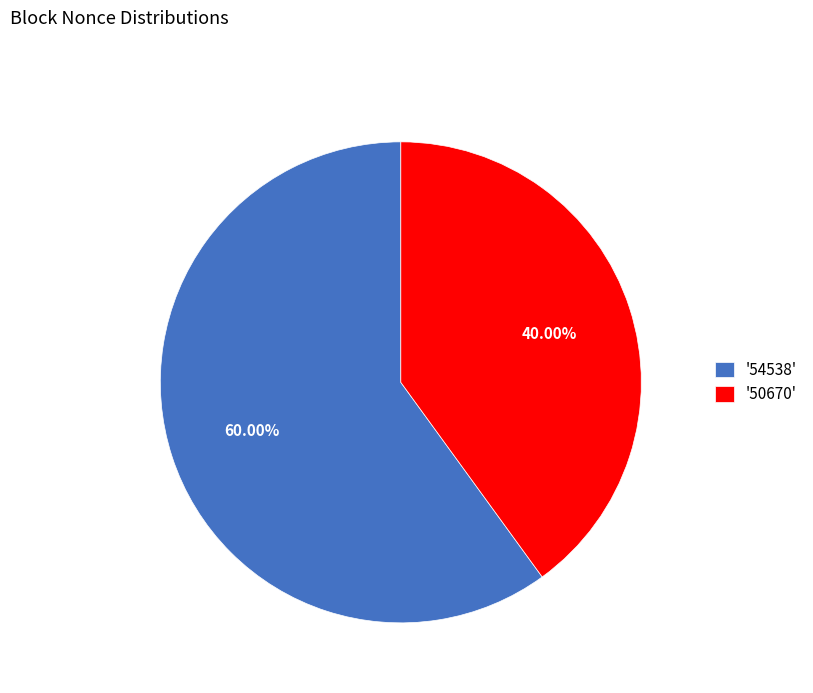

Is the sum of '54538' and '50670' greater than half?

Yes